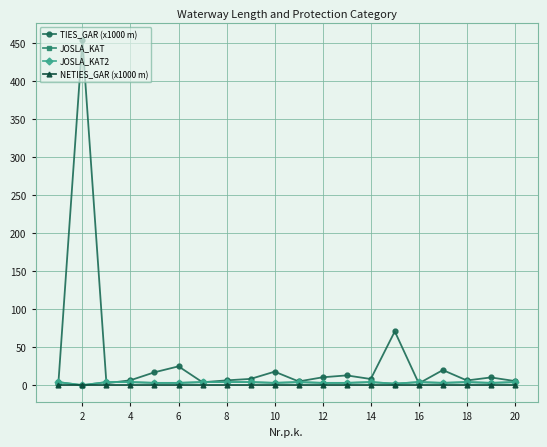

What is the maximum value shown in the chart?

454.3